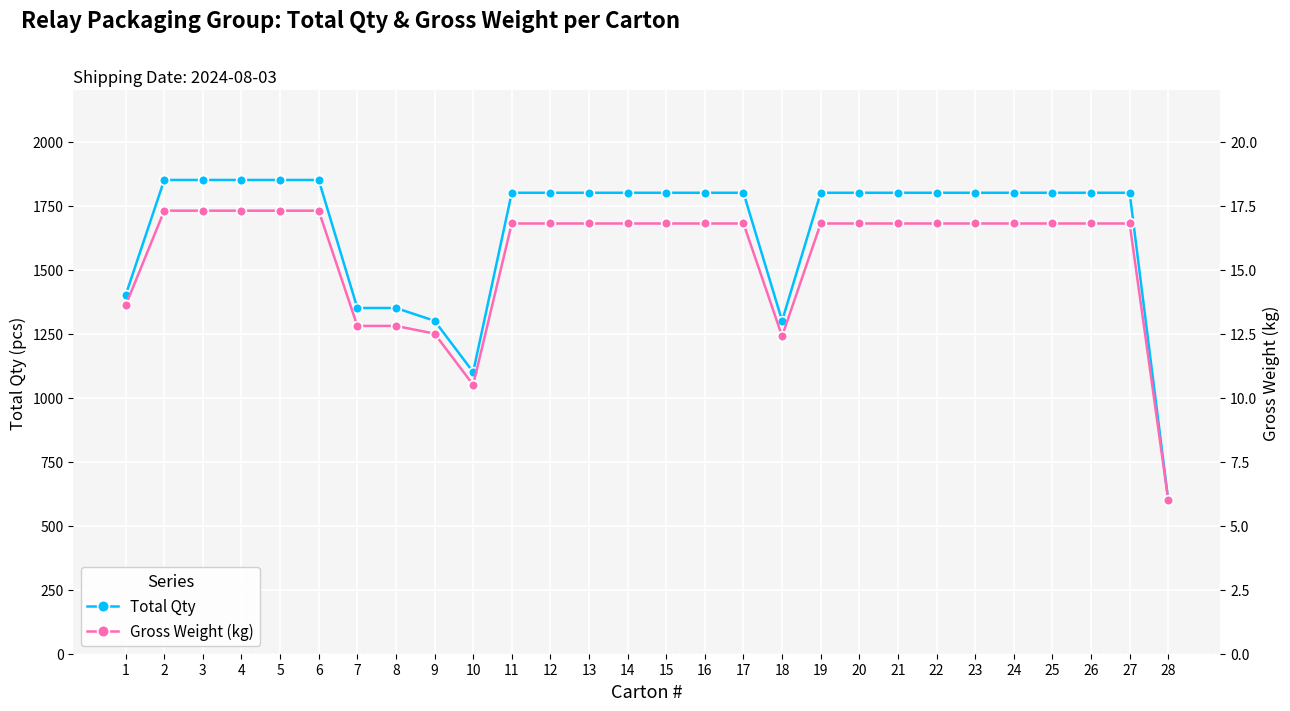

At which label is Gross Weight (kg) closest to 11?

10